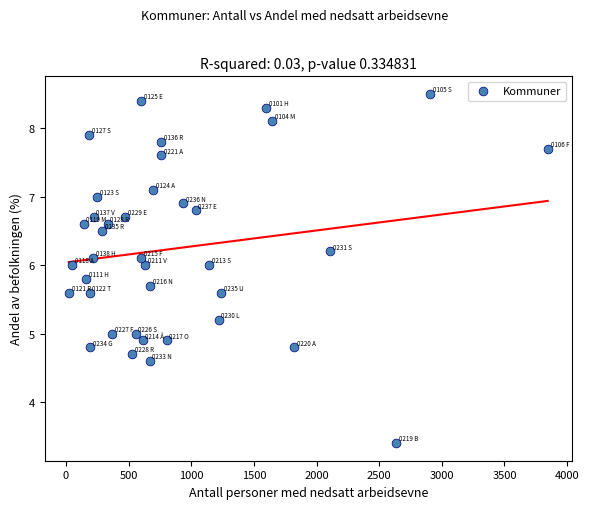

What is the range of Y values (max minus min)?

5.1